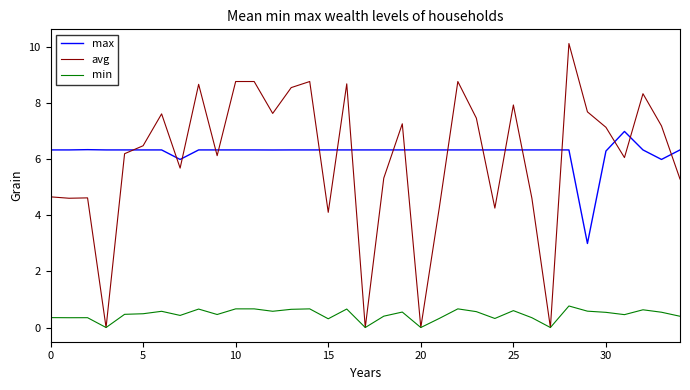

True or false: min and max intersect in this chart.

False